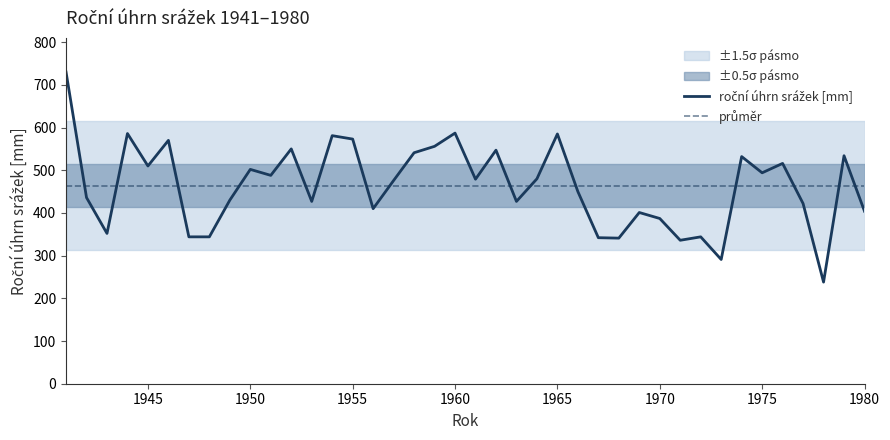

Where does the data first go above 479?

1941